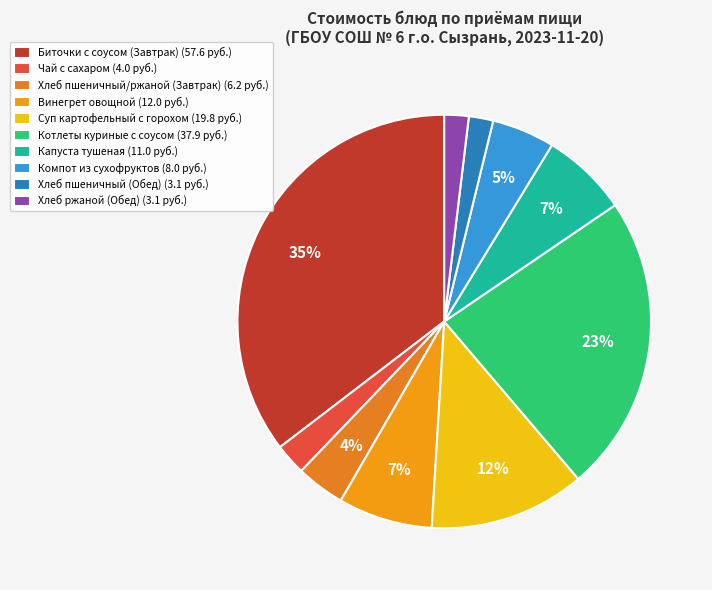

How many slices are in this pie chart?

10